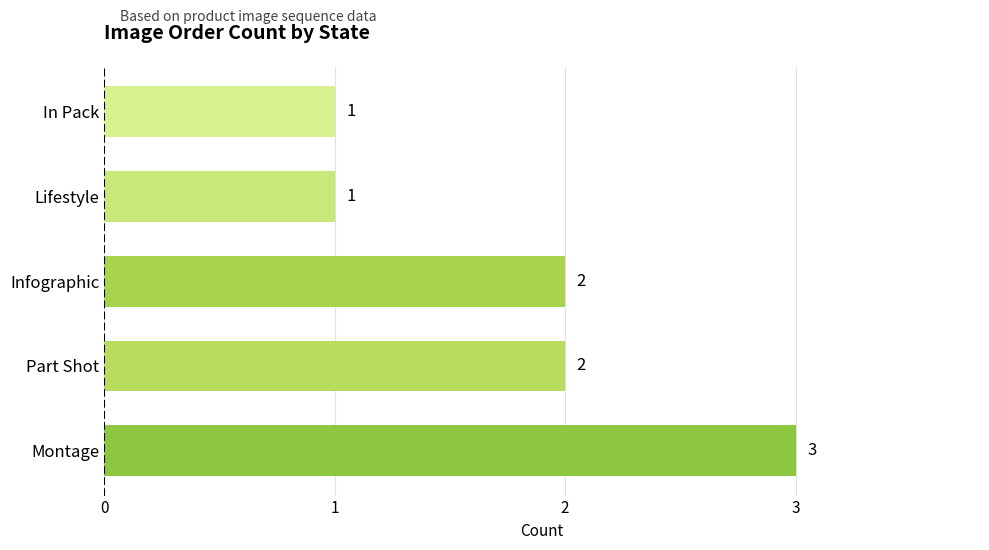

How many values are between 1 and 2?

4